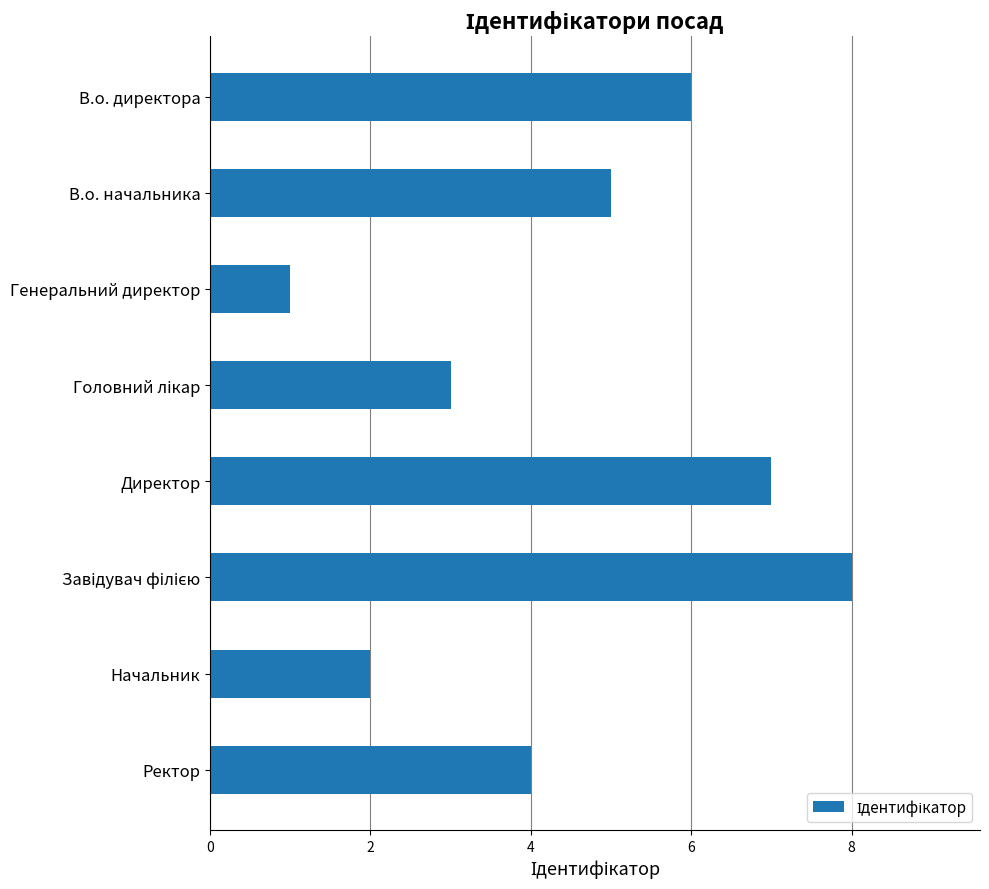

What value does the data have at В.о. начальника?

5